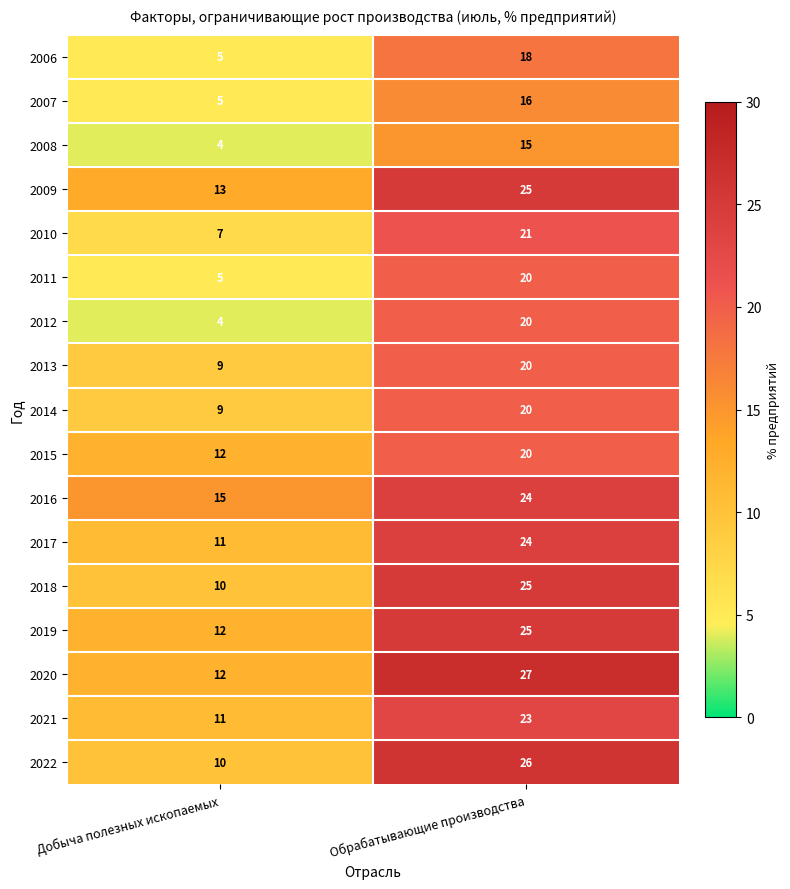

Which category has the lowest value across all series?

Добыча полезных ископаемых